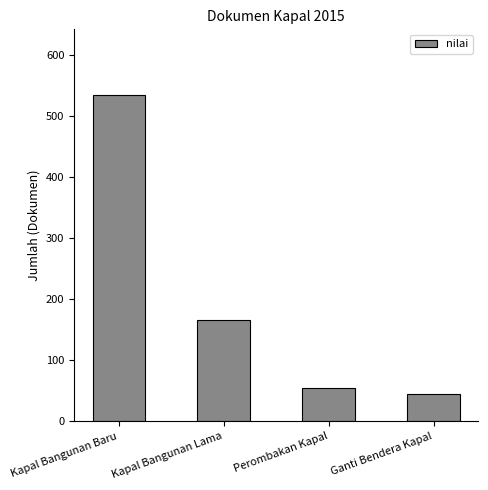

Reading left to right, what are all the values shown in this chart?

Kapal Bangunan Baru=535	Kapal Bangunan Lama=166	Perombakan Kapal=54	Ganti Bendera Kapal=45